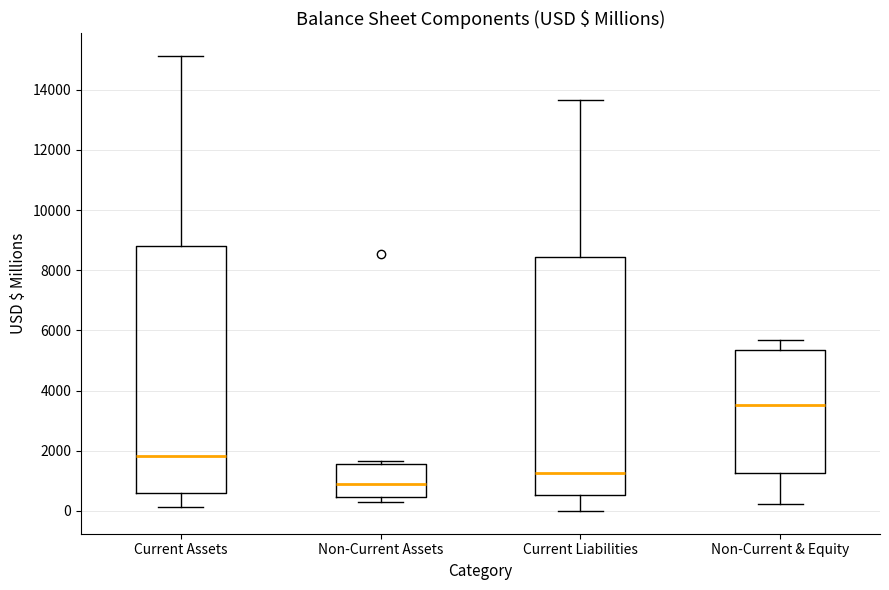

Reading left to right, transcribe this box plot: for each box, give where its median line is, the range the box spans, and where its two whiskers end, as read against the y-axis. The values are not printed on the chart, so give them approximately, as read against the axis.

Current Assets: median 1800, box 600 to 8800, whiskers 200 to 15200
Non-Current Assets: median 800, box 400 to 1600, whiskers 200 to 1600 (just above the box's upper edge)
Current Liabilities: median 1200, box 600 to 8400, whiskers 0 to 13600
Non-Current & Equity: median 3600, box 1200 to 5400, whiskers 200 to 5600